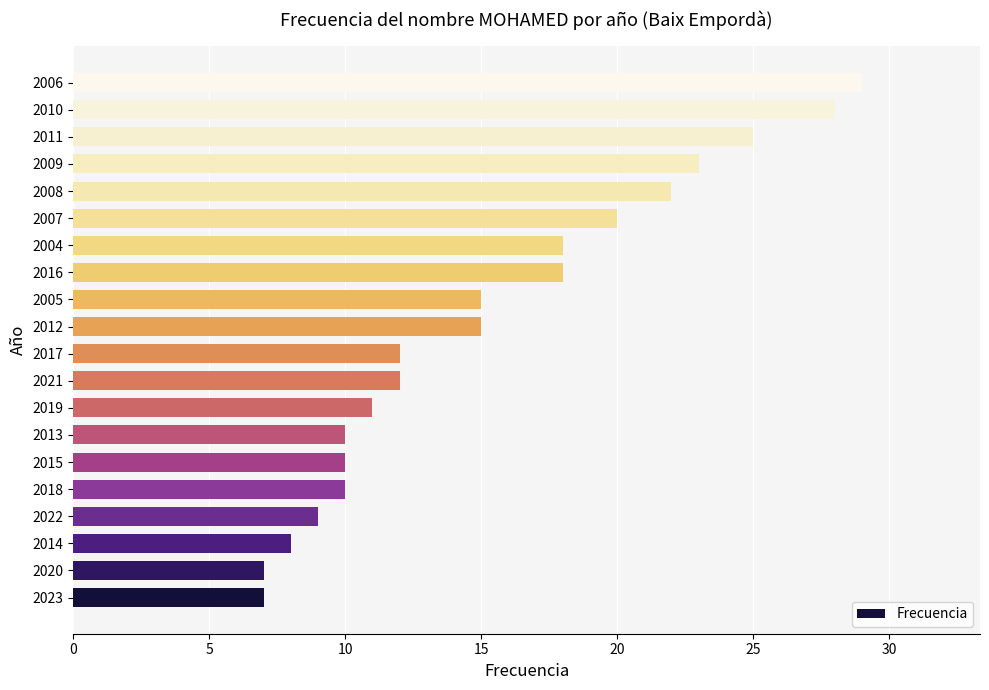

What is the difference between the maximum and minimum values?

22